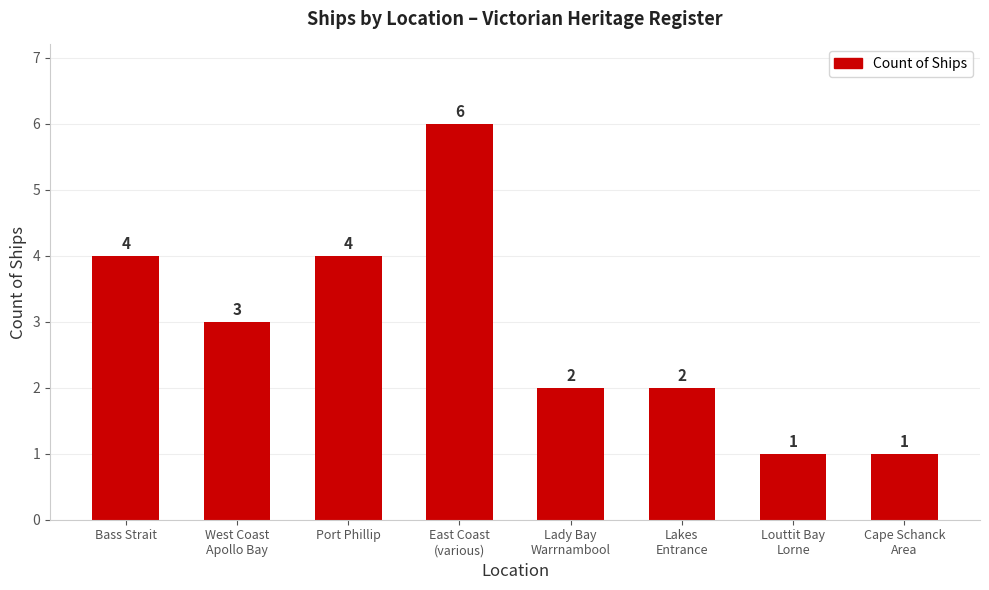

Are the bars horizontal?

No